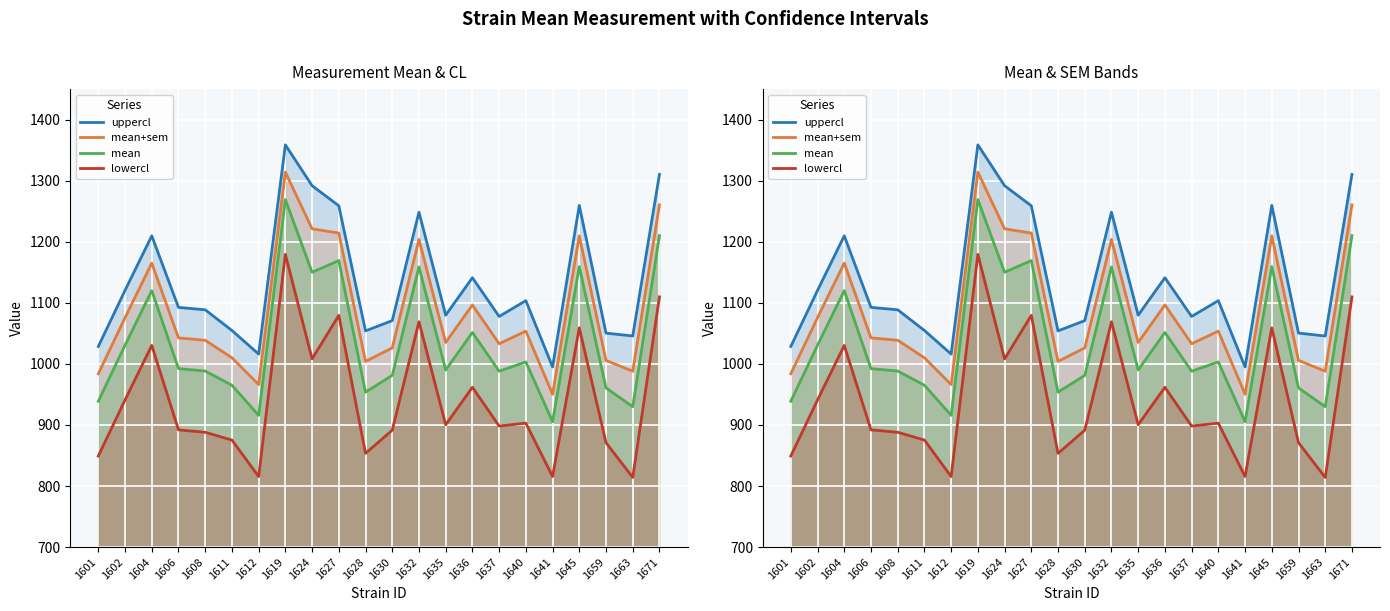

Which series changed the most between 1606 and 1630?

uppercl